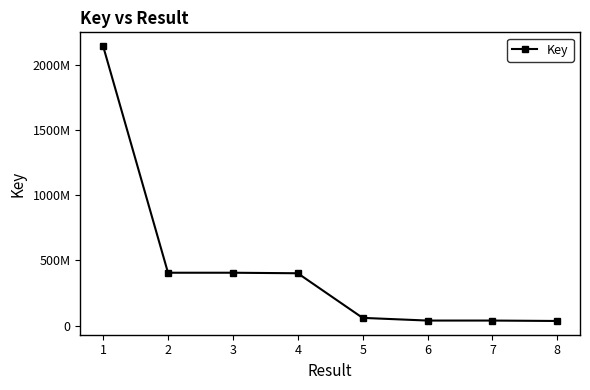

True or false: the data has more than 0 interior local peaks.

False